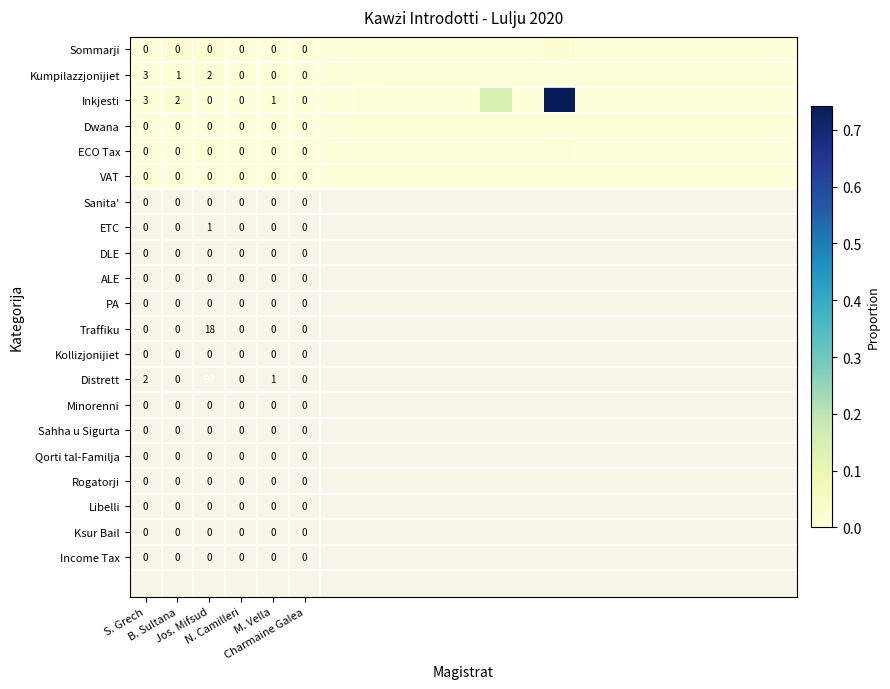

Is it true that Kumpilazzjonijiet equals -0.0 at Charmaine Galea?

False